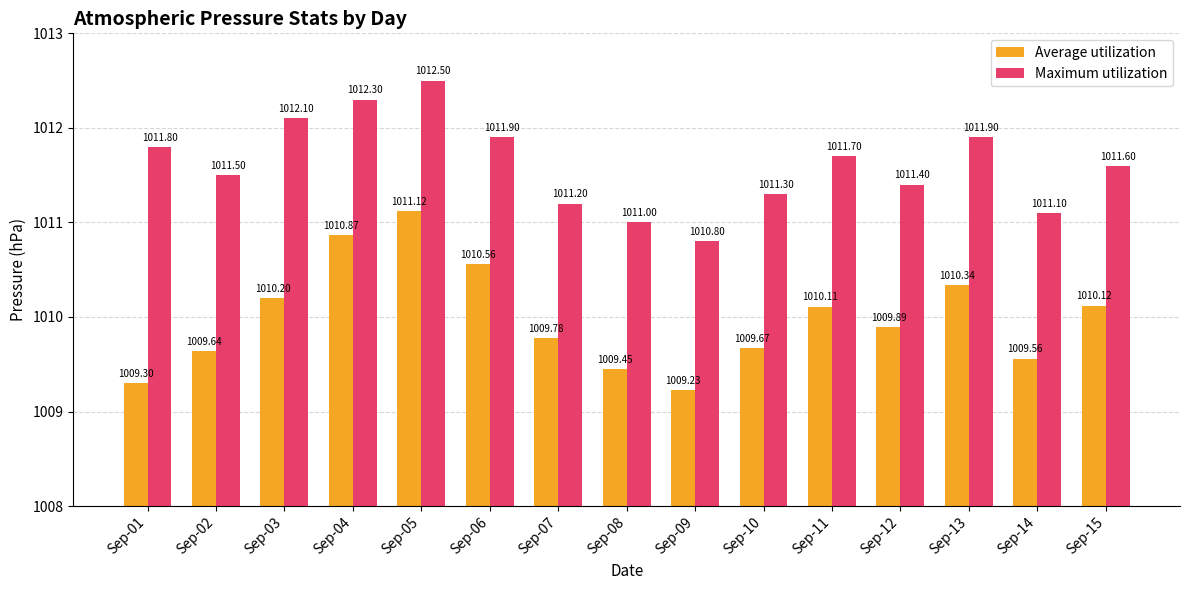

Which category has the lowest value in the Maximum utilization series?

Sep-09